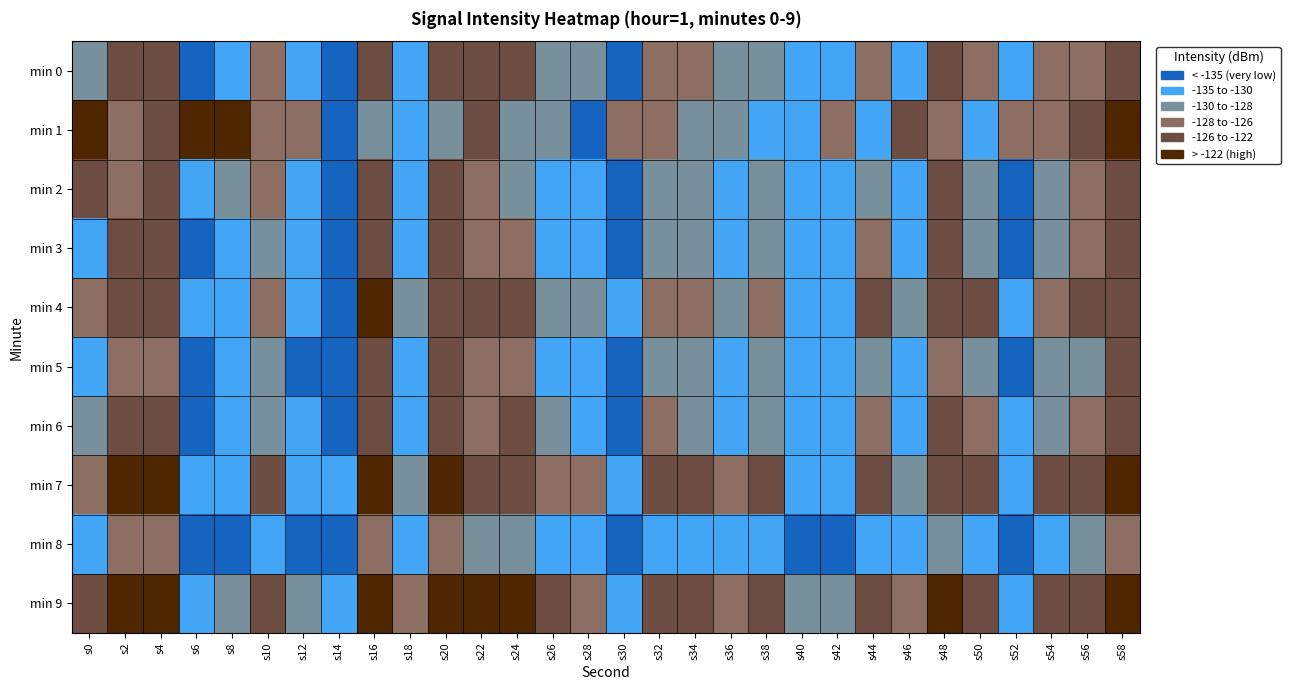

Which series has the largest total across all categories?

min 9